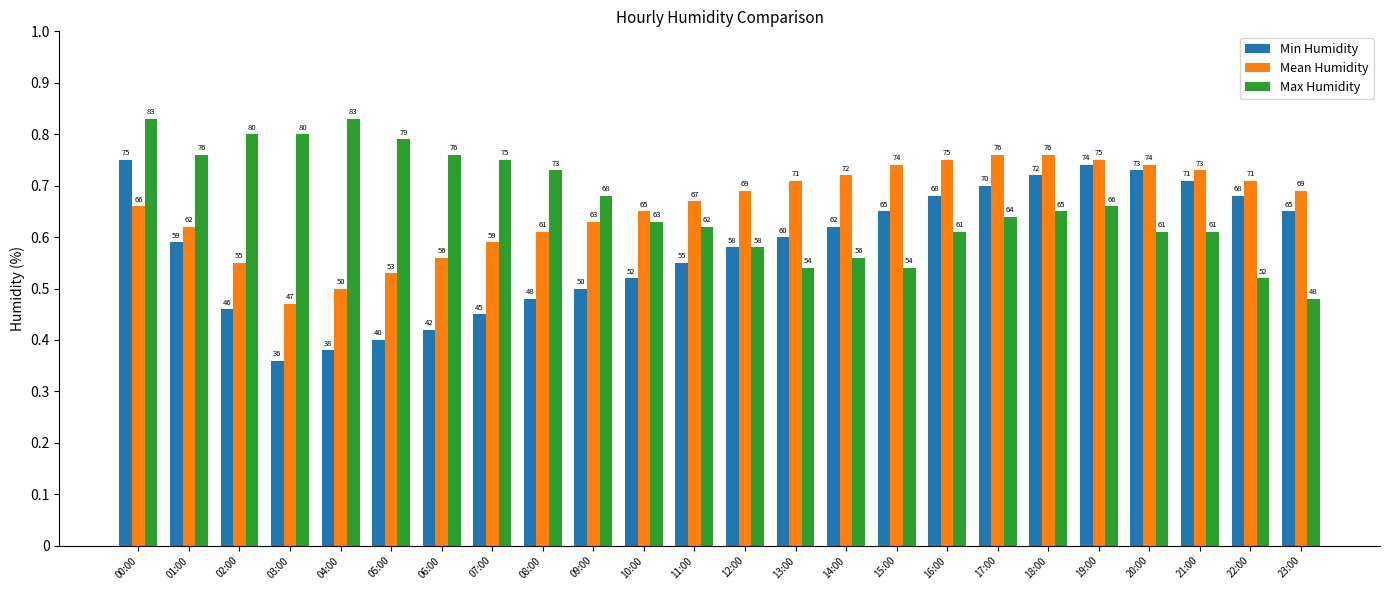

What position from the right is 12:00?

12